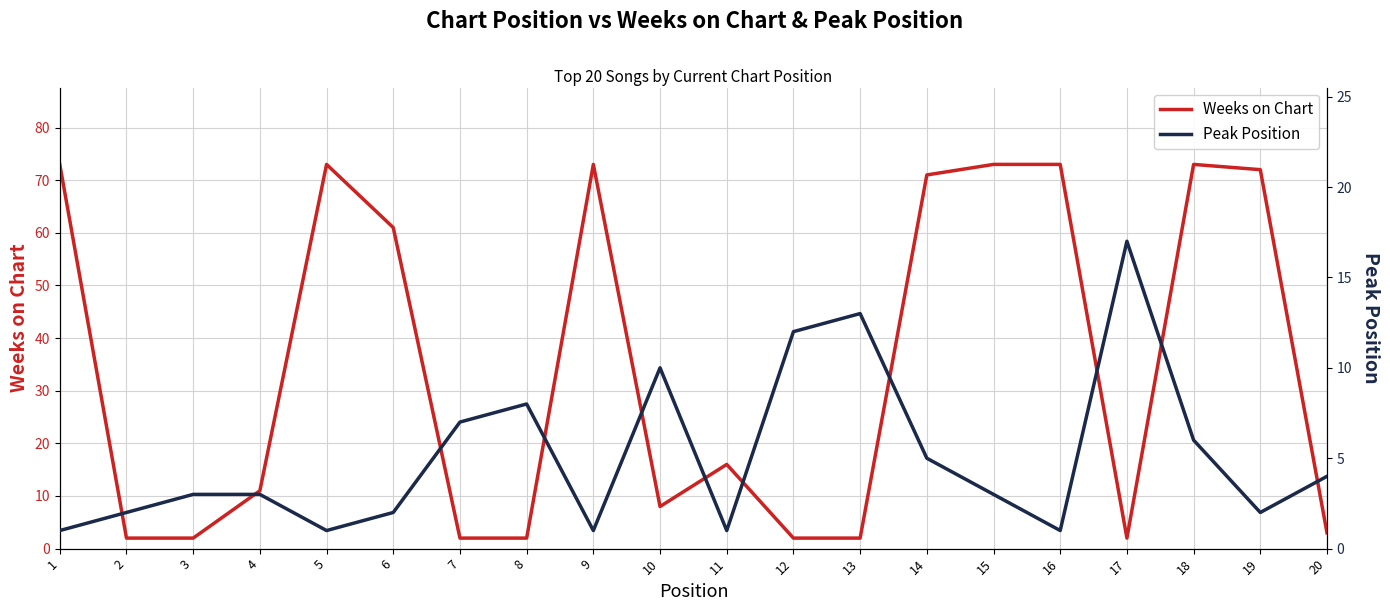

What is the lowest value of the Weeks on Chart series?

2